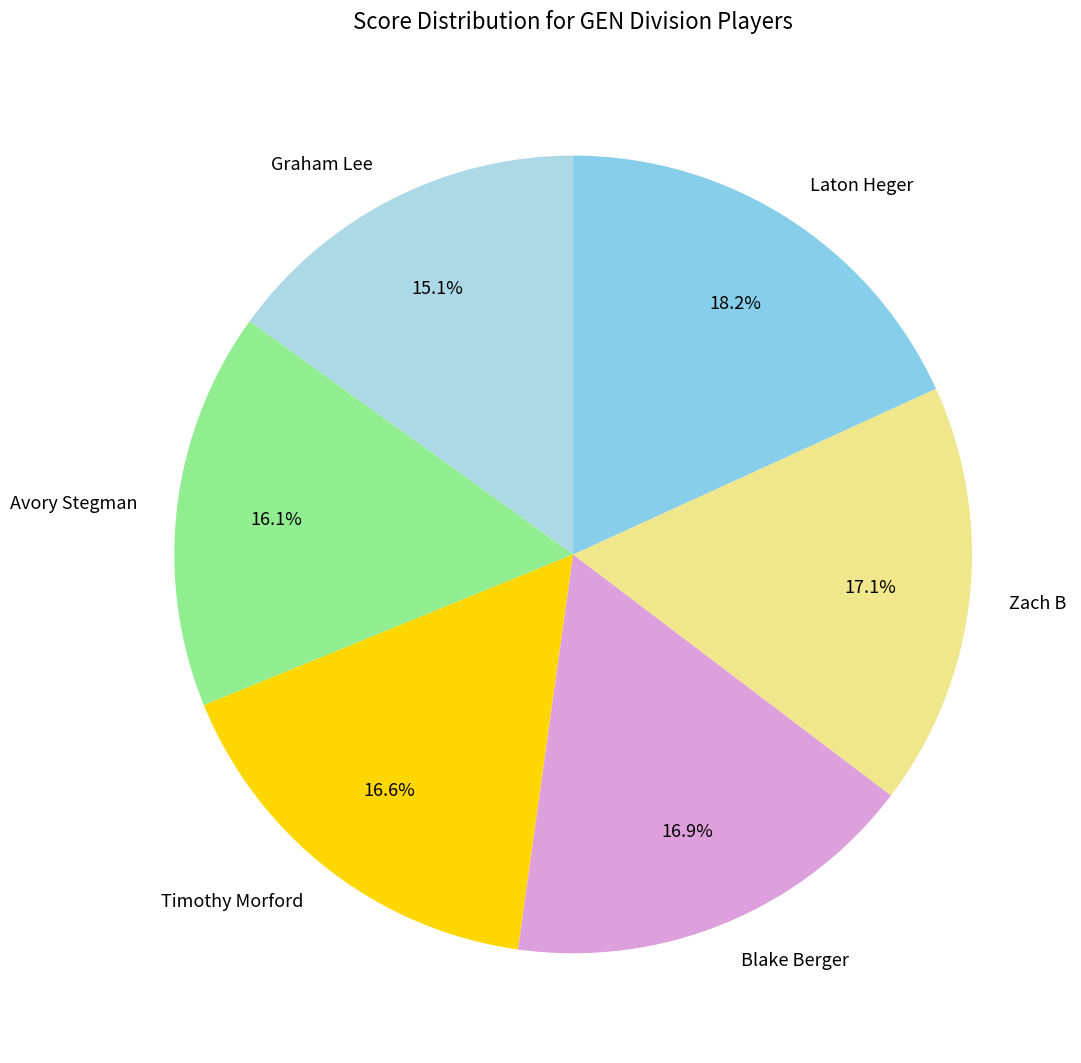

To the nearest percent, what is the difference between the Blake Berger and Avory Stegman slice percentages?

1%